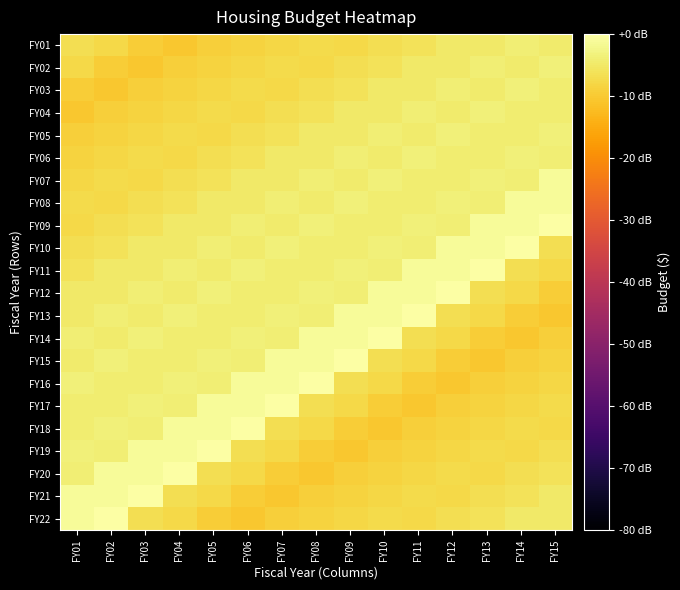

How many categories are shown in the chart?

15